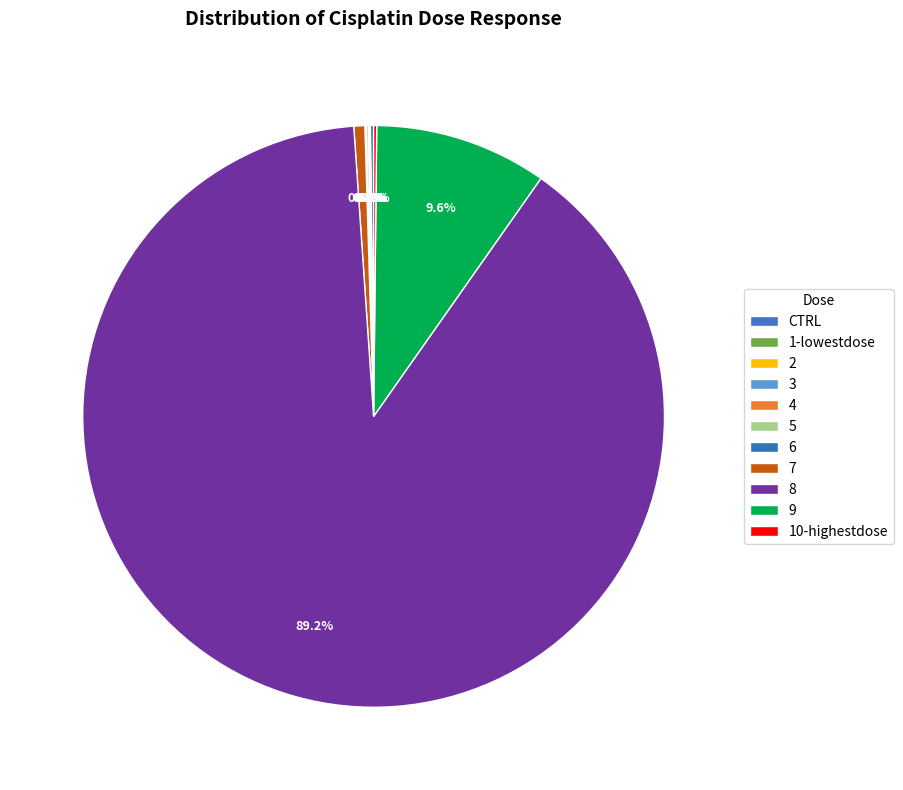

What is the smallest slice in the pie chart?

1-lowestdose